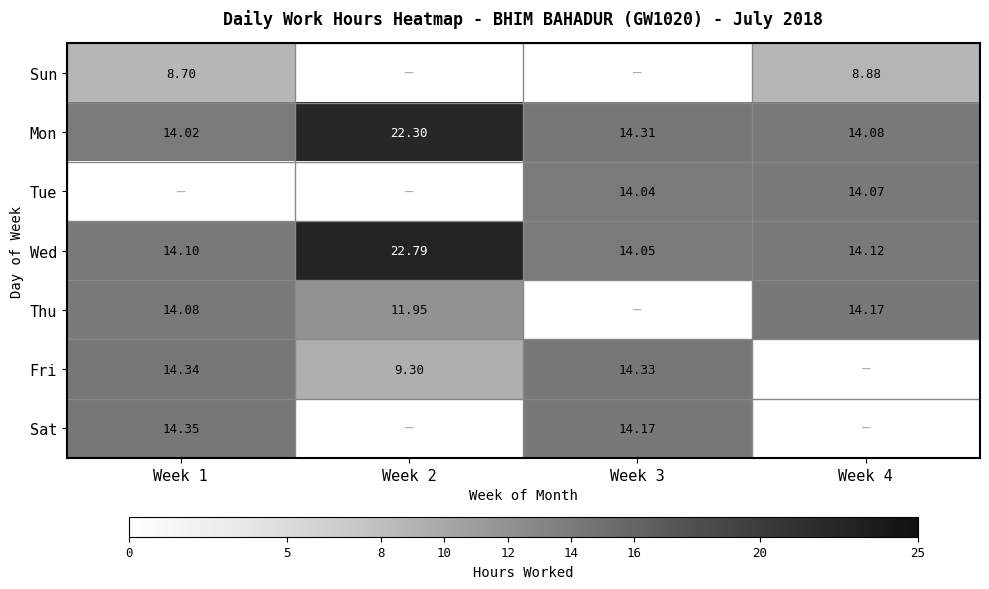

Is the value of Thu at Week 4 greater than the value of Sun at Week 1?

Yes